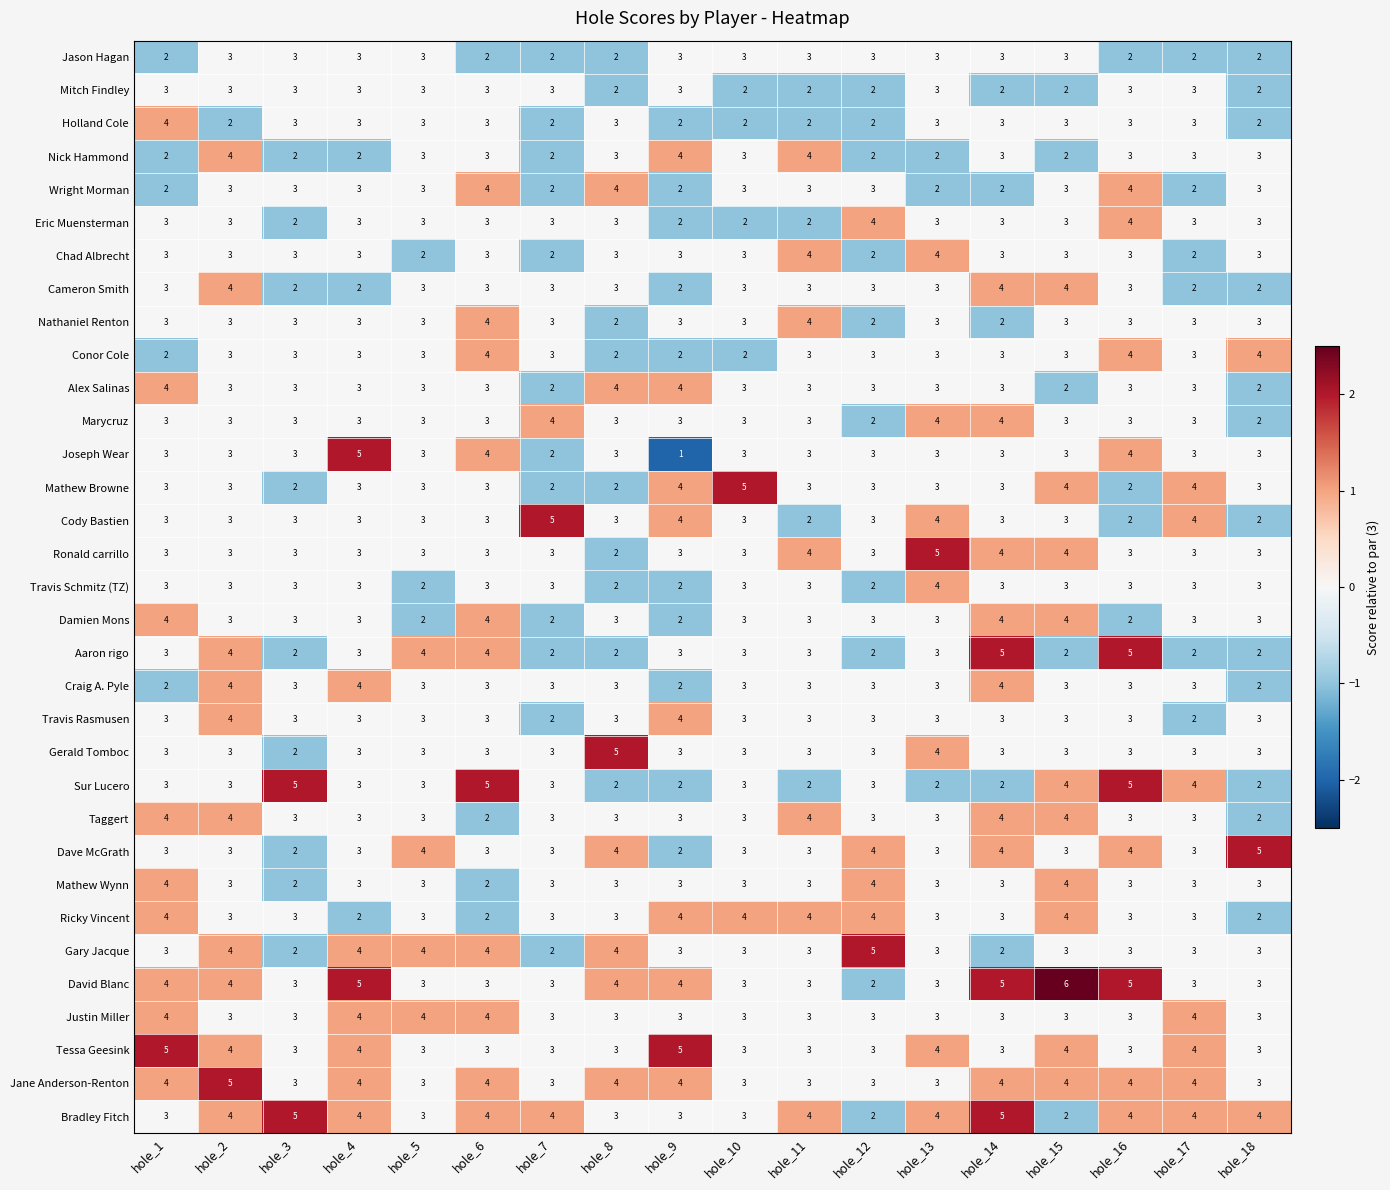

What is the sum of all Nick Hammond values?

50